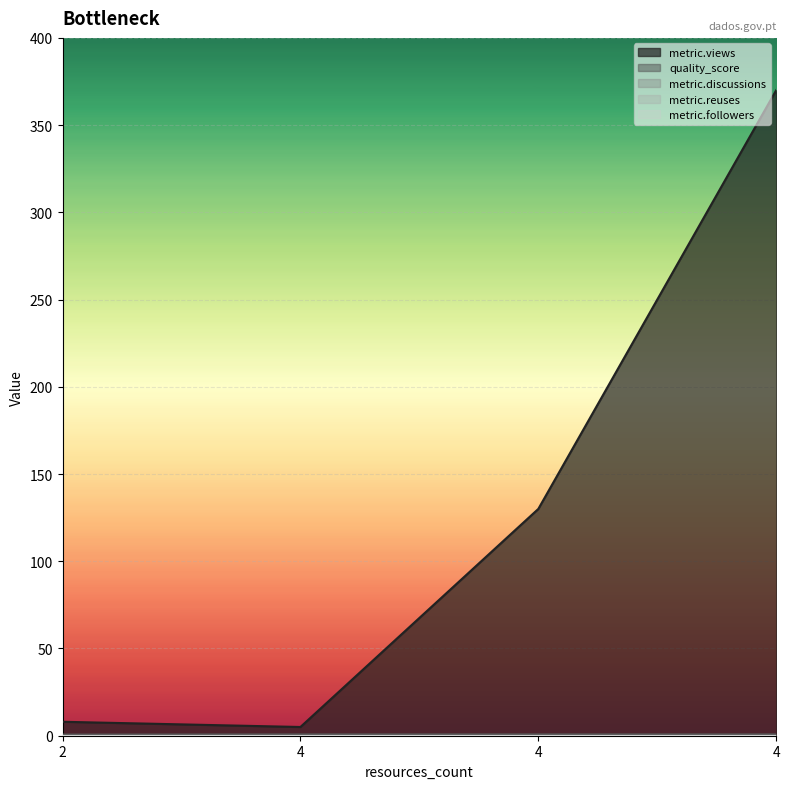

Which series changed the most between 2 and 4?

metric.views